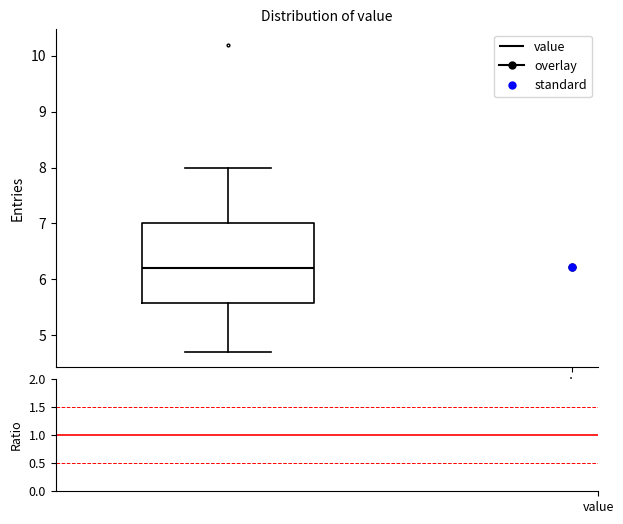

Read this box plot against the y-axis: the position of the median line, the range covered by the box, and the ends of both whiskers. The values are not printed on the chart, so give them approximately, as read against the axis.

median 6.2, box 5.6 to 7.0, whiskers 4.7 to 8.0